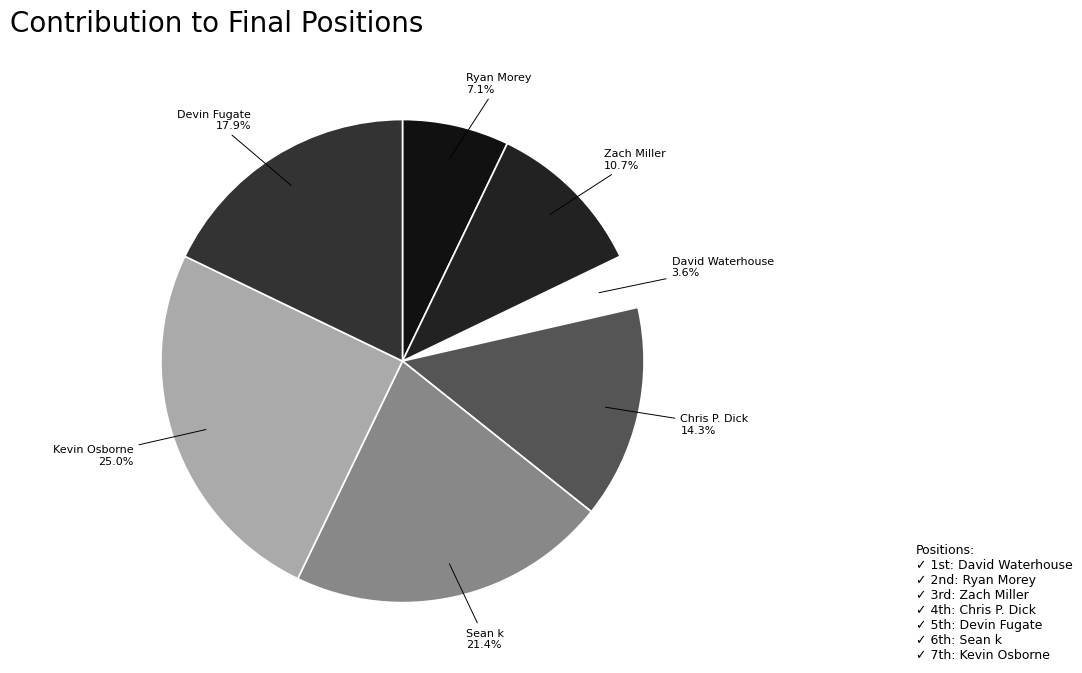

What portion of the pie excludes Devin Fugate?

82.1%